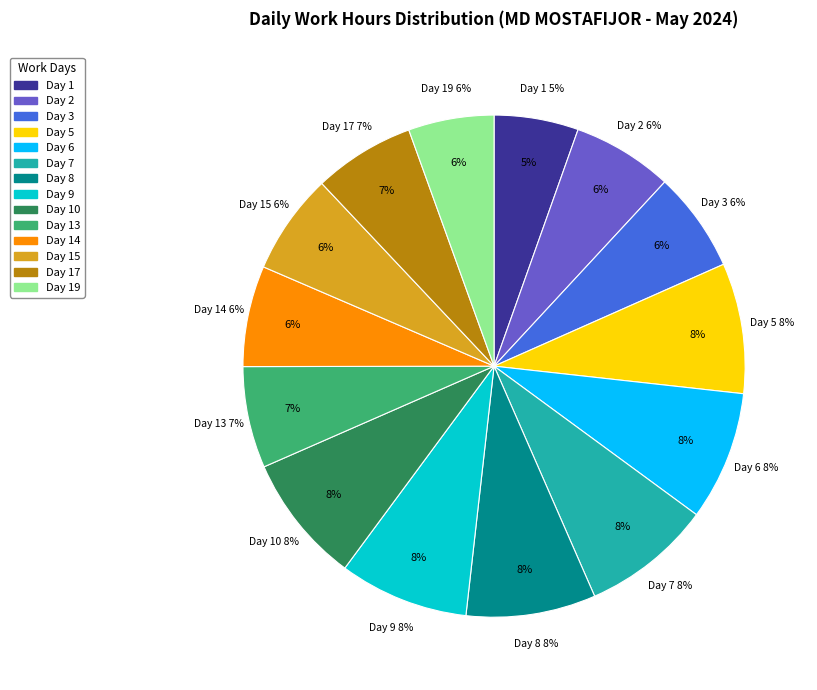

What percentage is the Day 6 slice, to the nearest percent?

8%